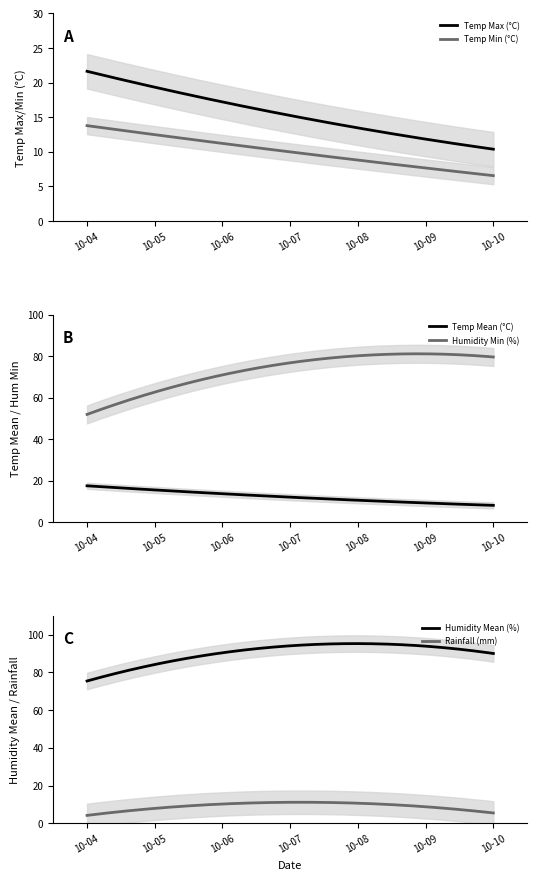

What is the difference between the second highest and minimum values in the Rainfall (mm) series?

7.0